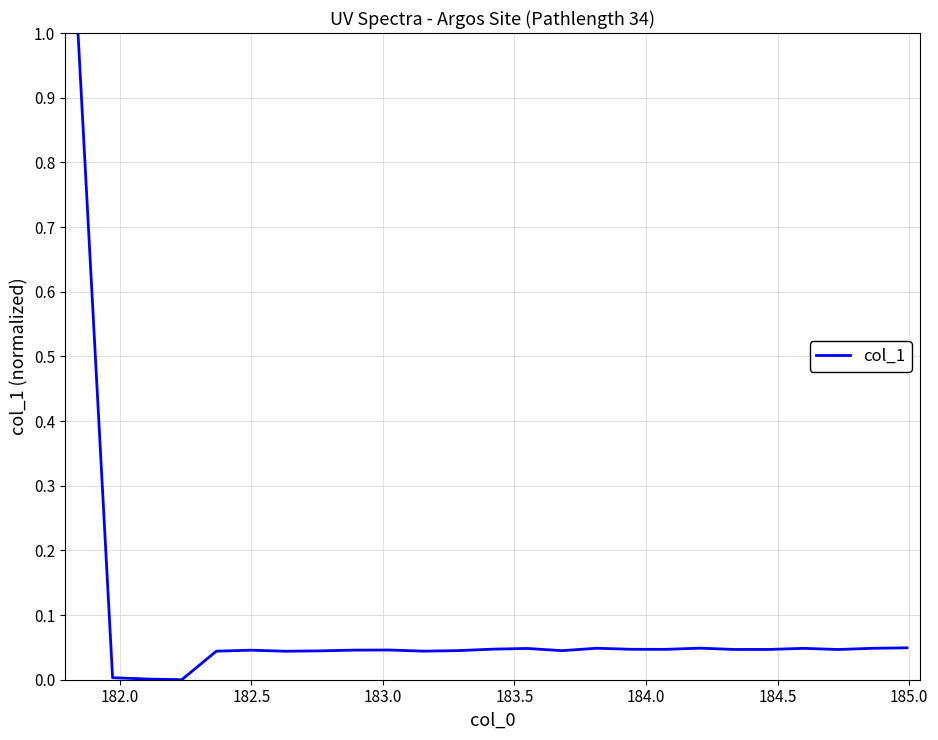

What is the greatest value displayed?

1.0